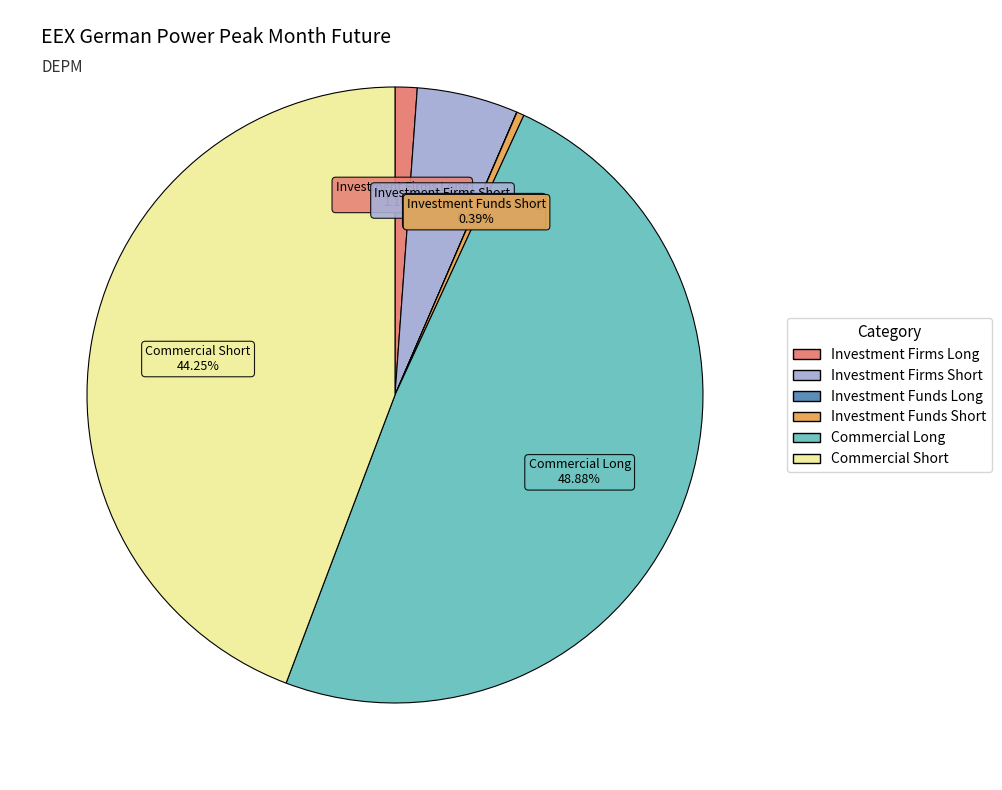

To the nearest percent, what percentage of the pie is Investment Firms Long?

1%